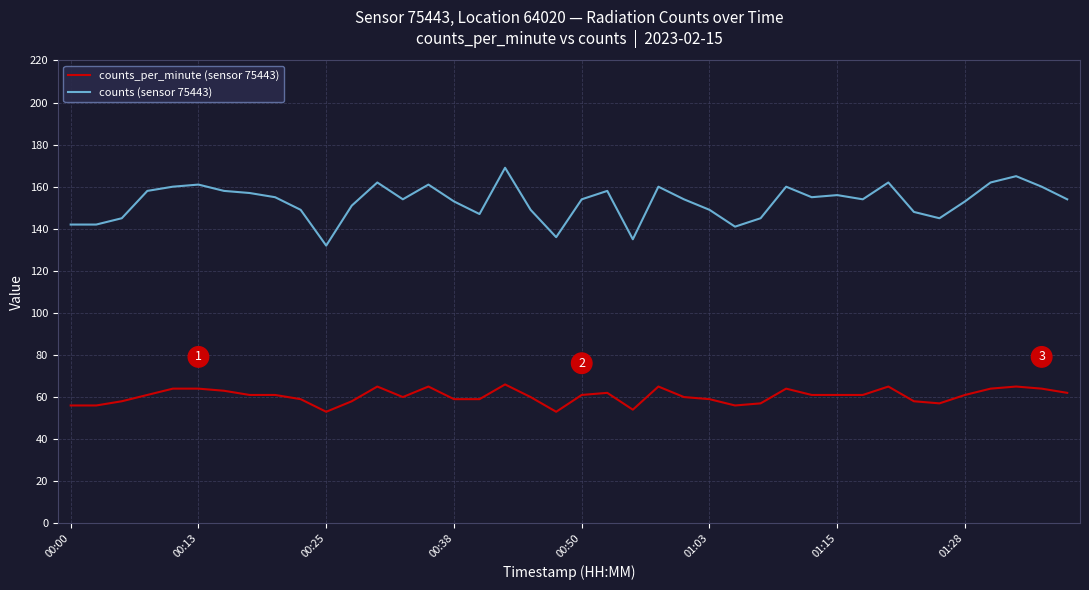

True or false: counts_per_minute (sensor 75443) and counts (sensor 75443) cross at least once.

False